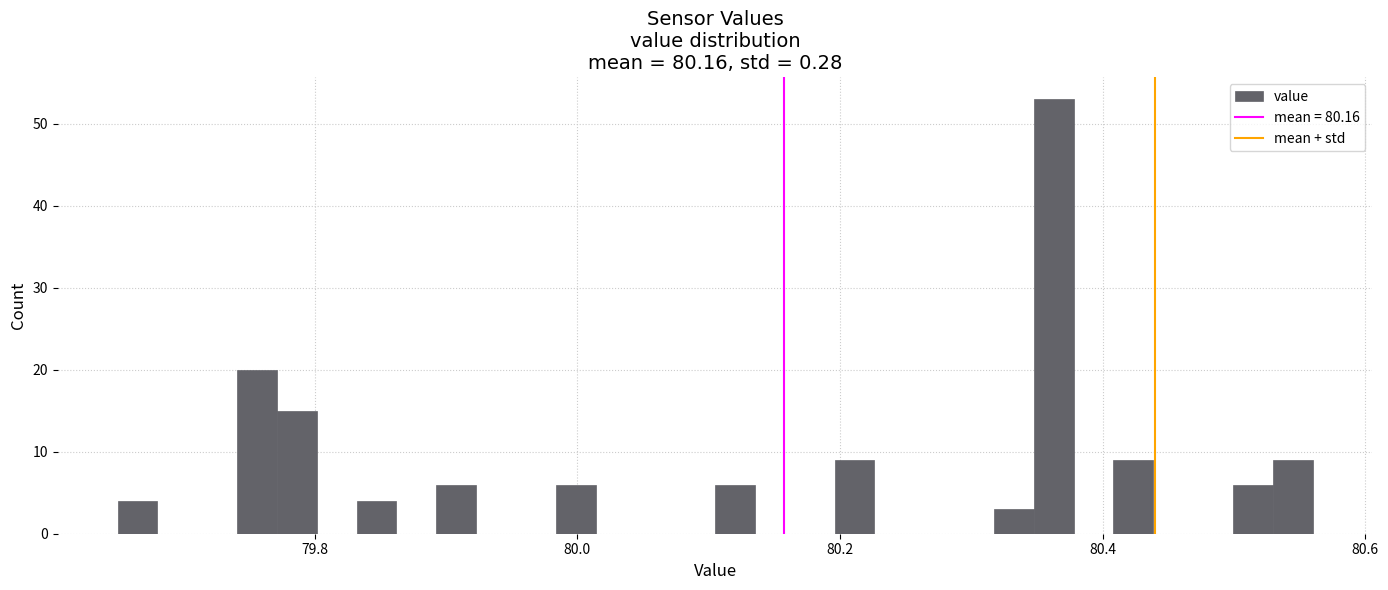

Around what value on the x-axis is the tallest bar? Give the approximate position of its centre, as read against the axis.

80.36